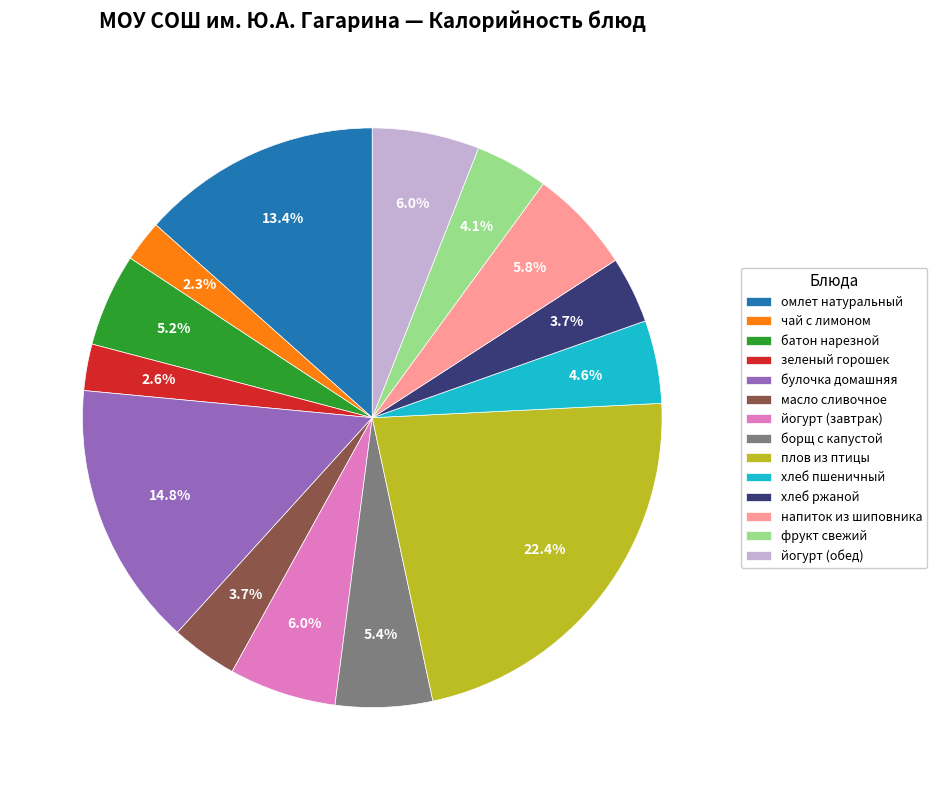

Count the number of slices in the pie.

14